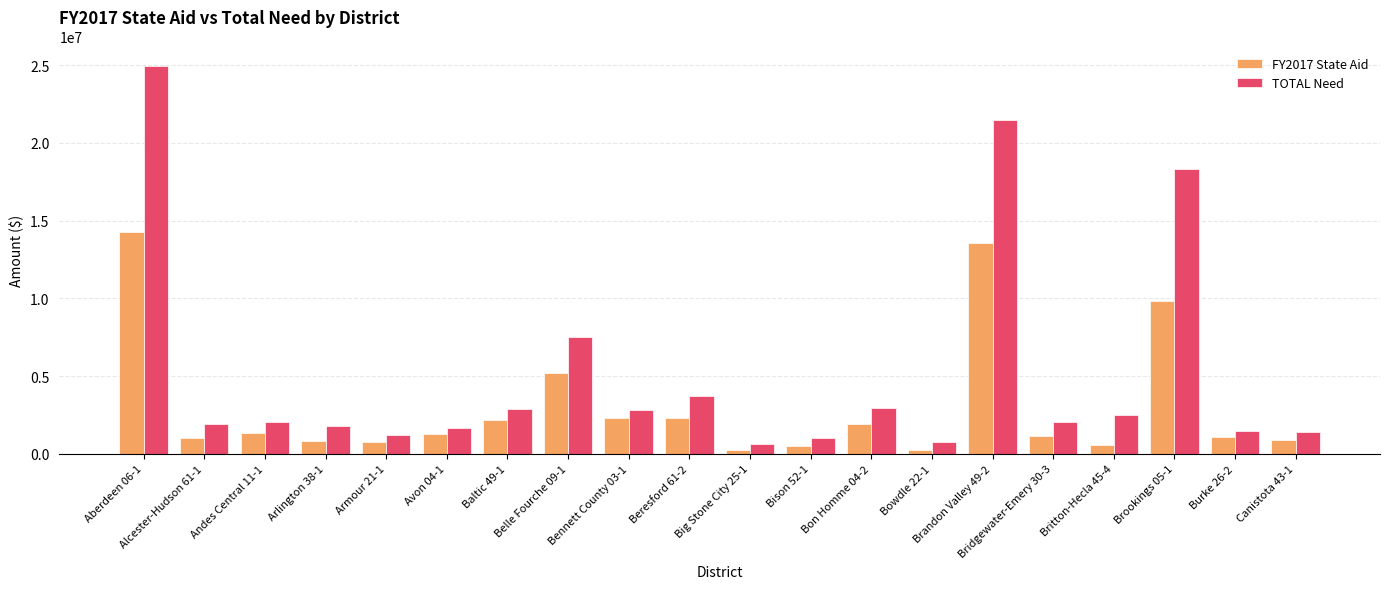

Rank the series by their maximum value, from lowest to highest.

FY2017 State Aid, TOTAL Need